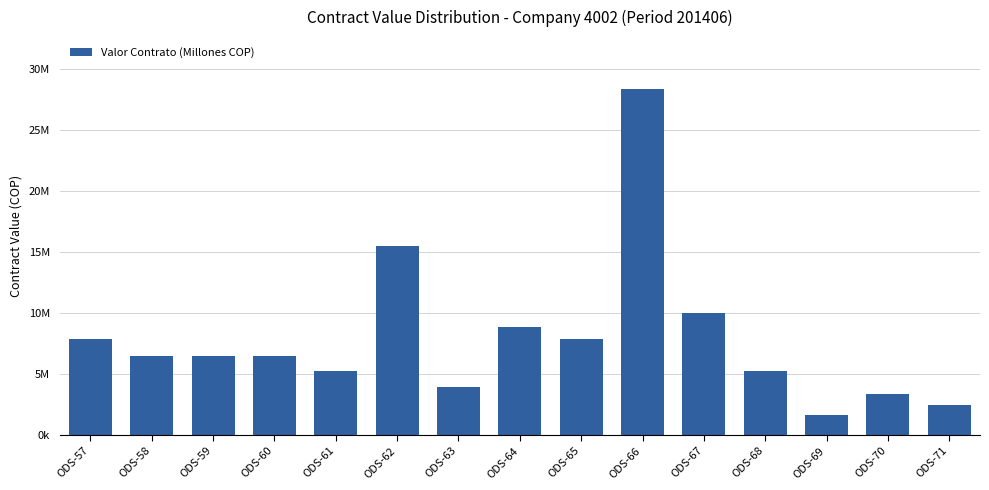

Between ODS-62 and ODS-67, which is larger?

ODS-62